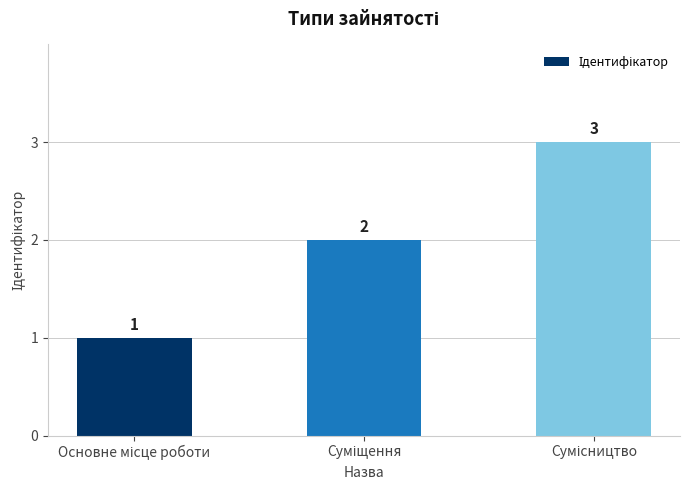

How many values are between 1 and 3?

3